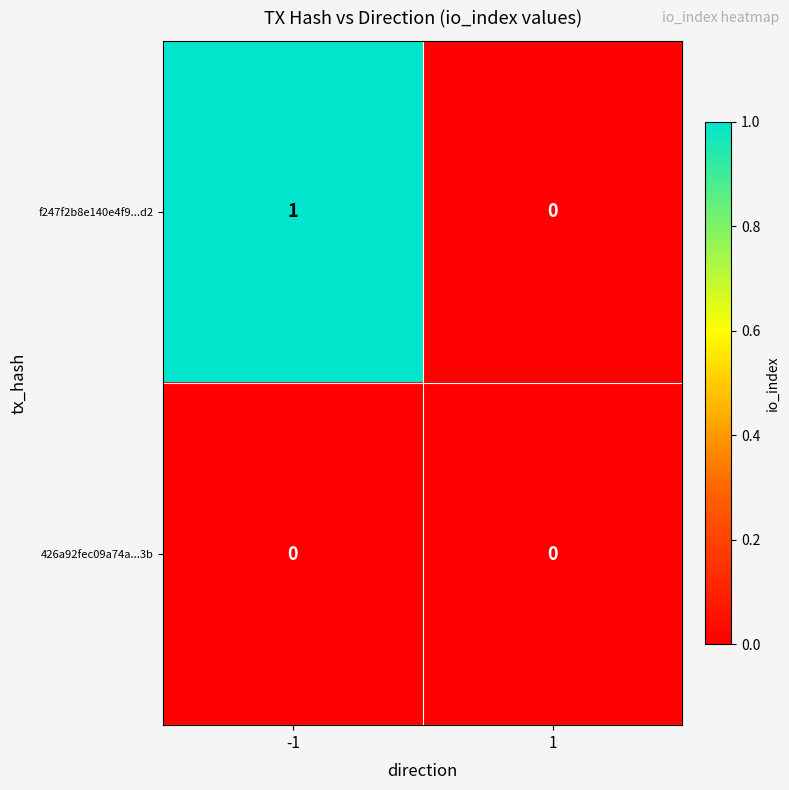

Reading right to left, what are all the values shown in this chart?

f247f2b8e140e4f9...d2: 1=0	-1=1
426a92fec09a74a...3b: 1=0	-1=0